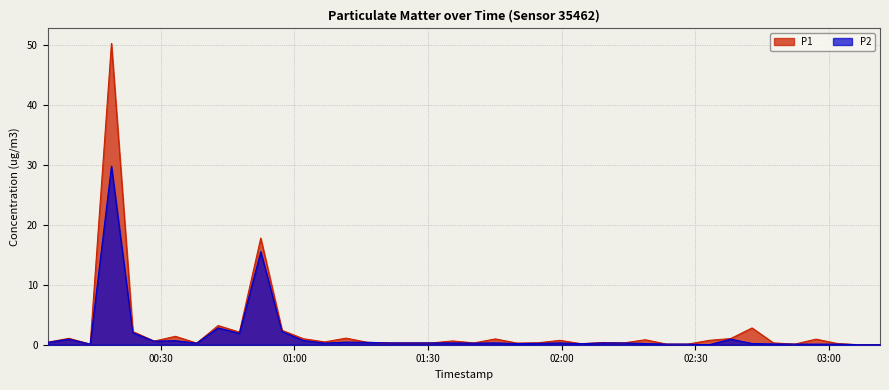

Where is the first local maximum for P2?

2024-02-26T00:09:22